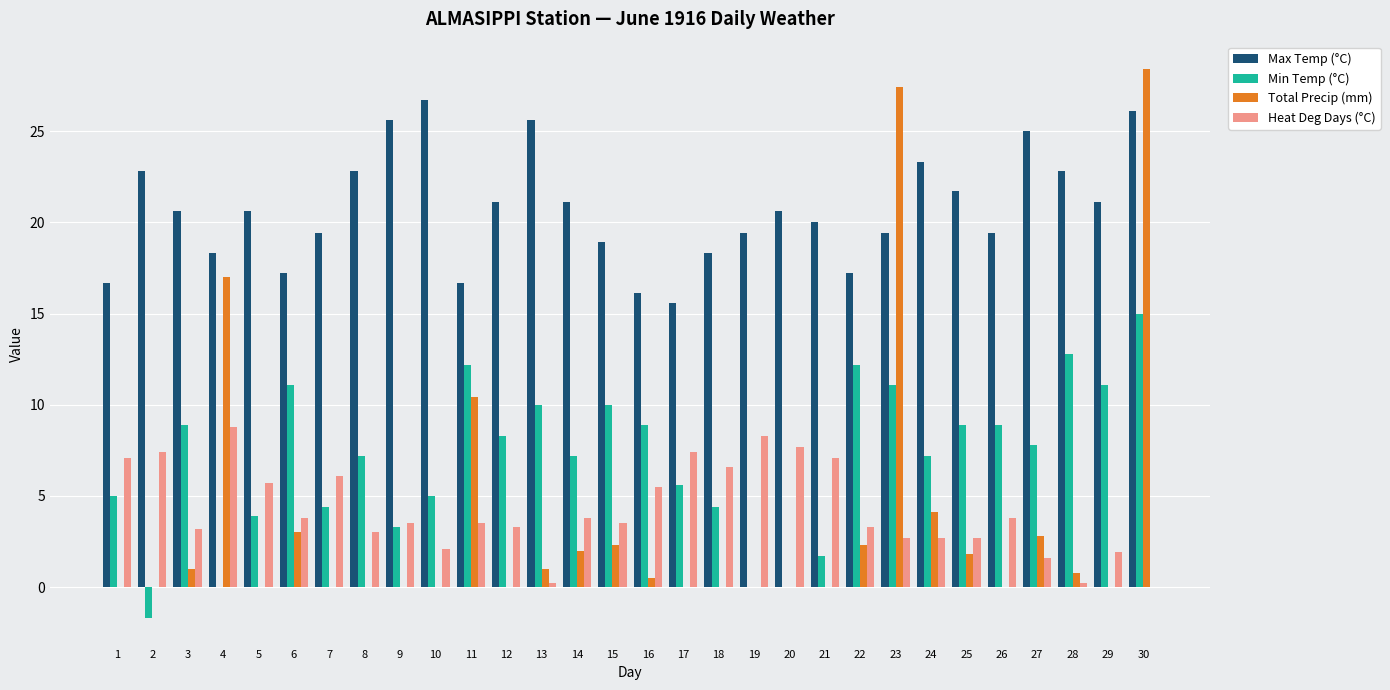

Is the value of Min Temp (°C) at 13 greater than the value of Total Precip (mm) at 26?

Yes